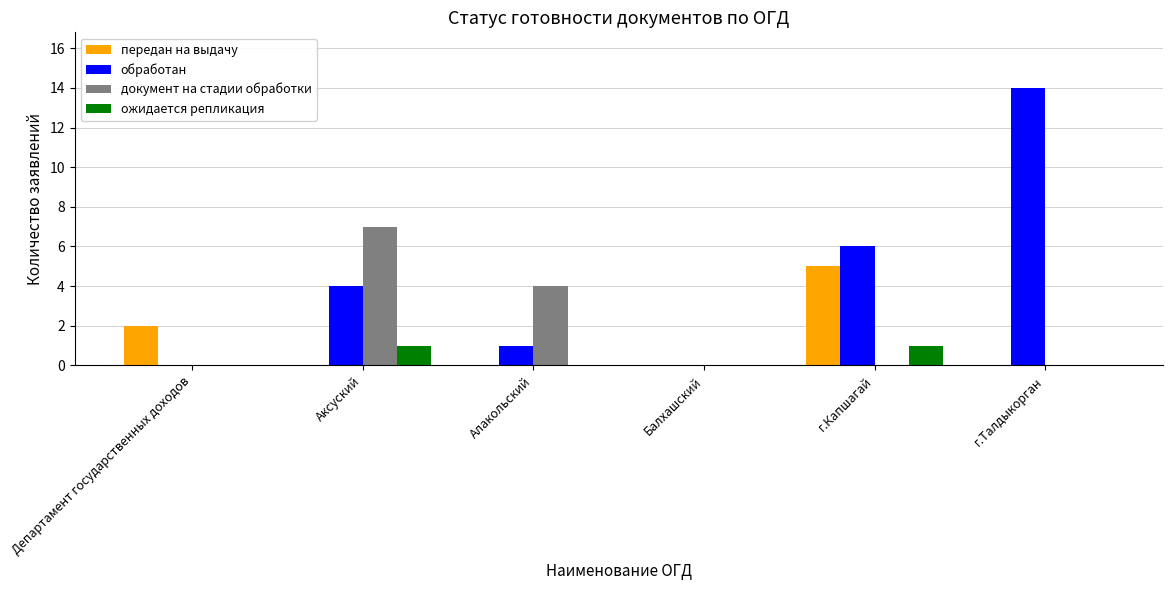

Between Аксуский and г.Талдыкорган, which series saw the biggest shift?

обработан